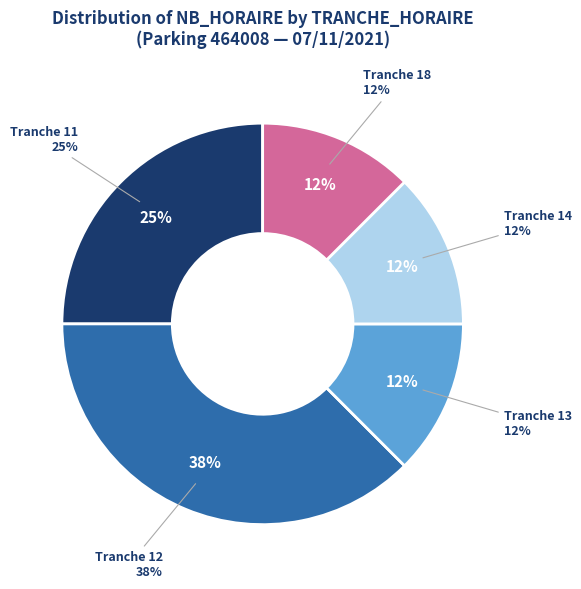

Do 16 and 8 together represent more than half of the pie?

No